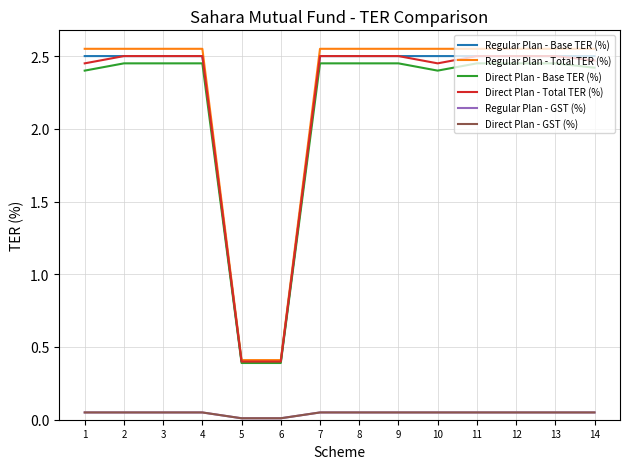

Is this an area chart (filled region under the line)?

No